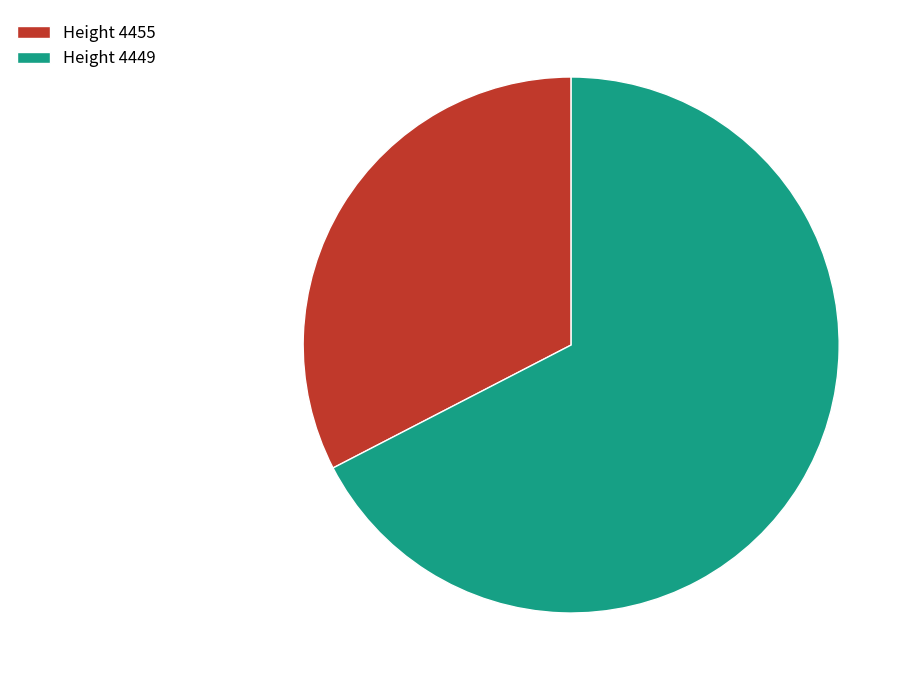

Which slice is the largest?

Height 4449